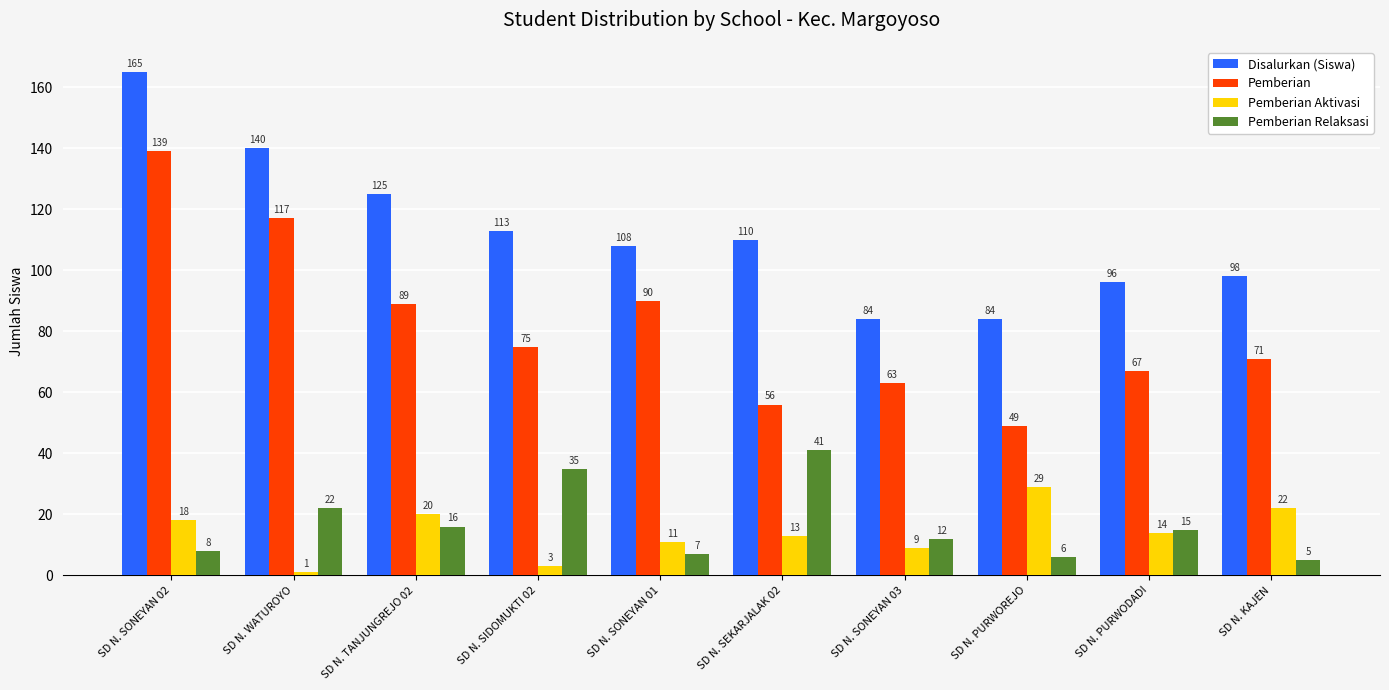

What is the total value across all series at SD N. PURWODADI?

192